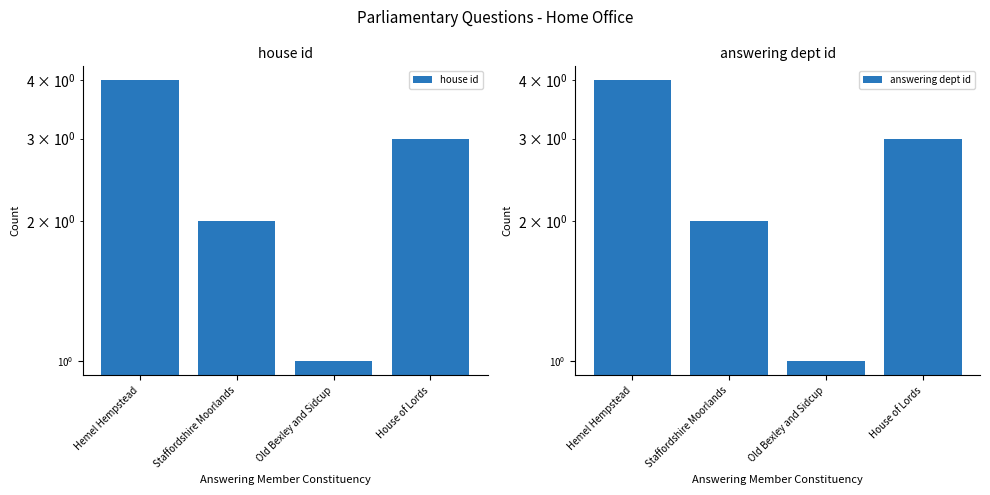

At which category is the sum across all series the highest?

Hemel Hempstead